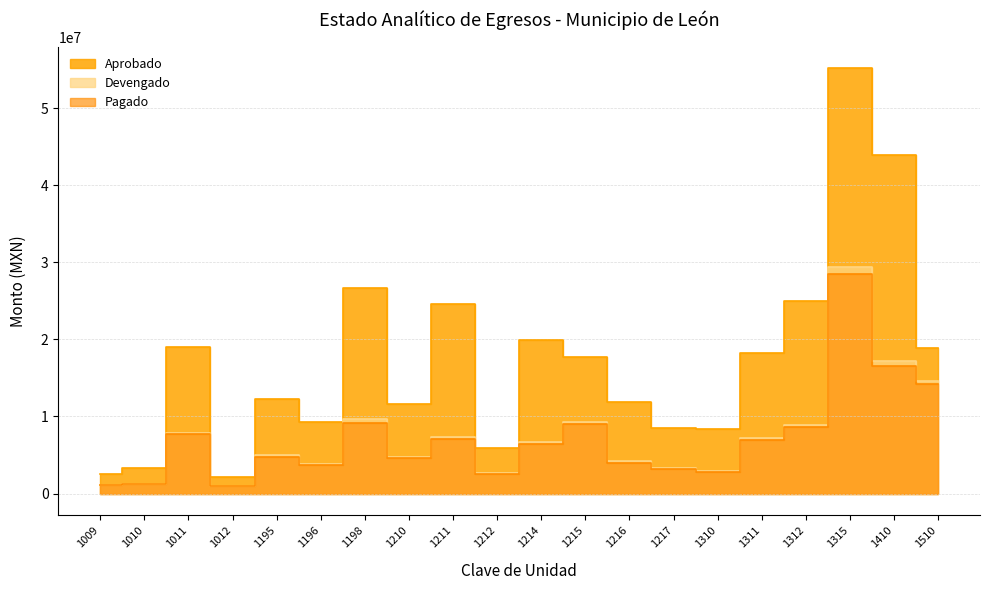

How many values in the Aprobado series are below 17773229?

10